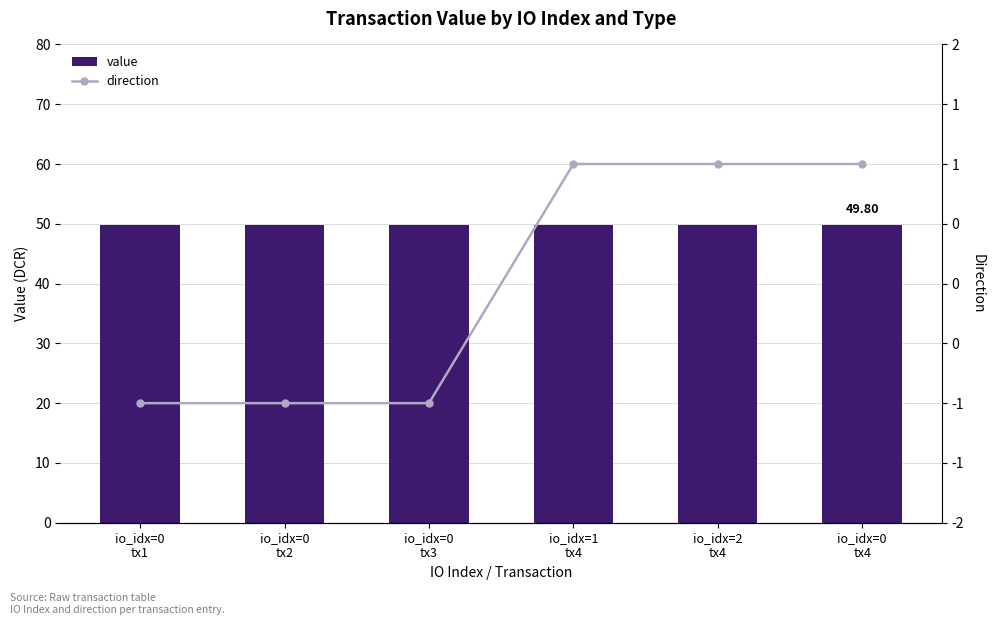

What is the maximum value shown in the chart?

49.8